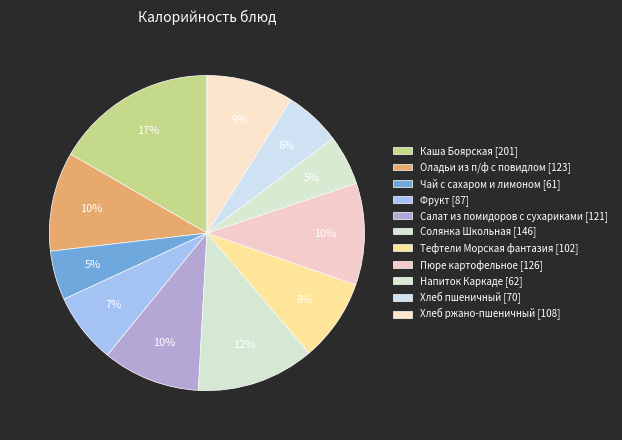

What is the change in value from Пюре картофельное to Хлеб ржано-пшеничный?

-18